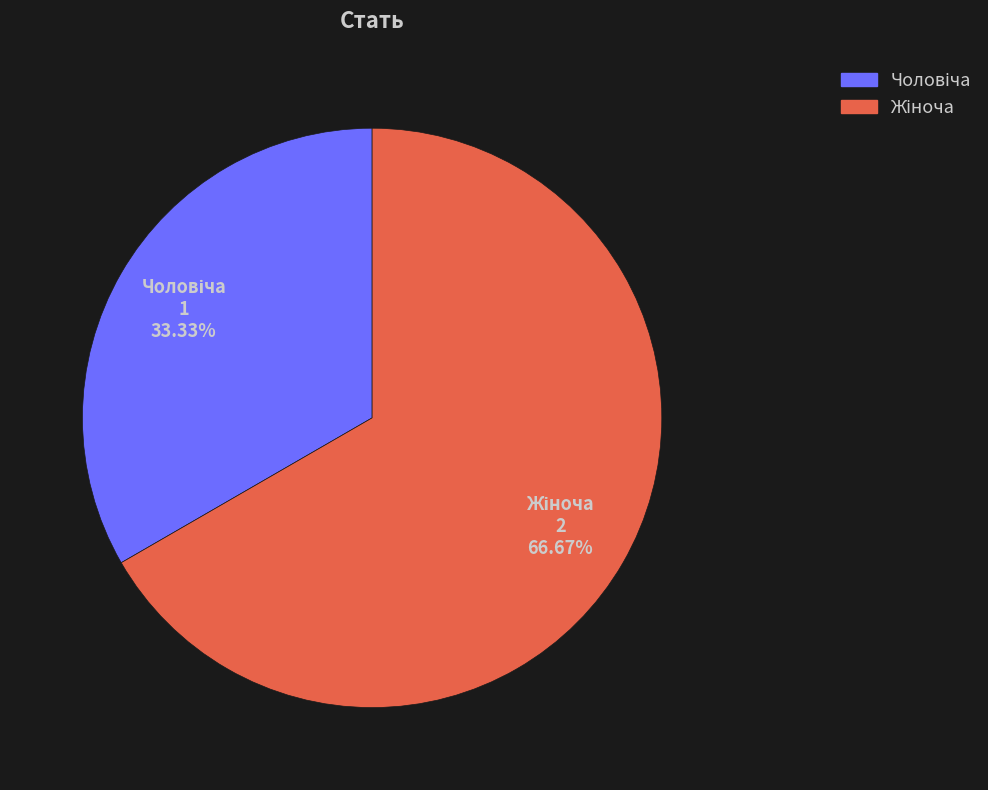

Does any single category account for the majority?

Yes